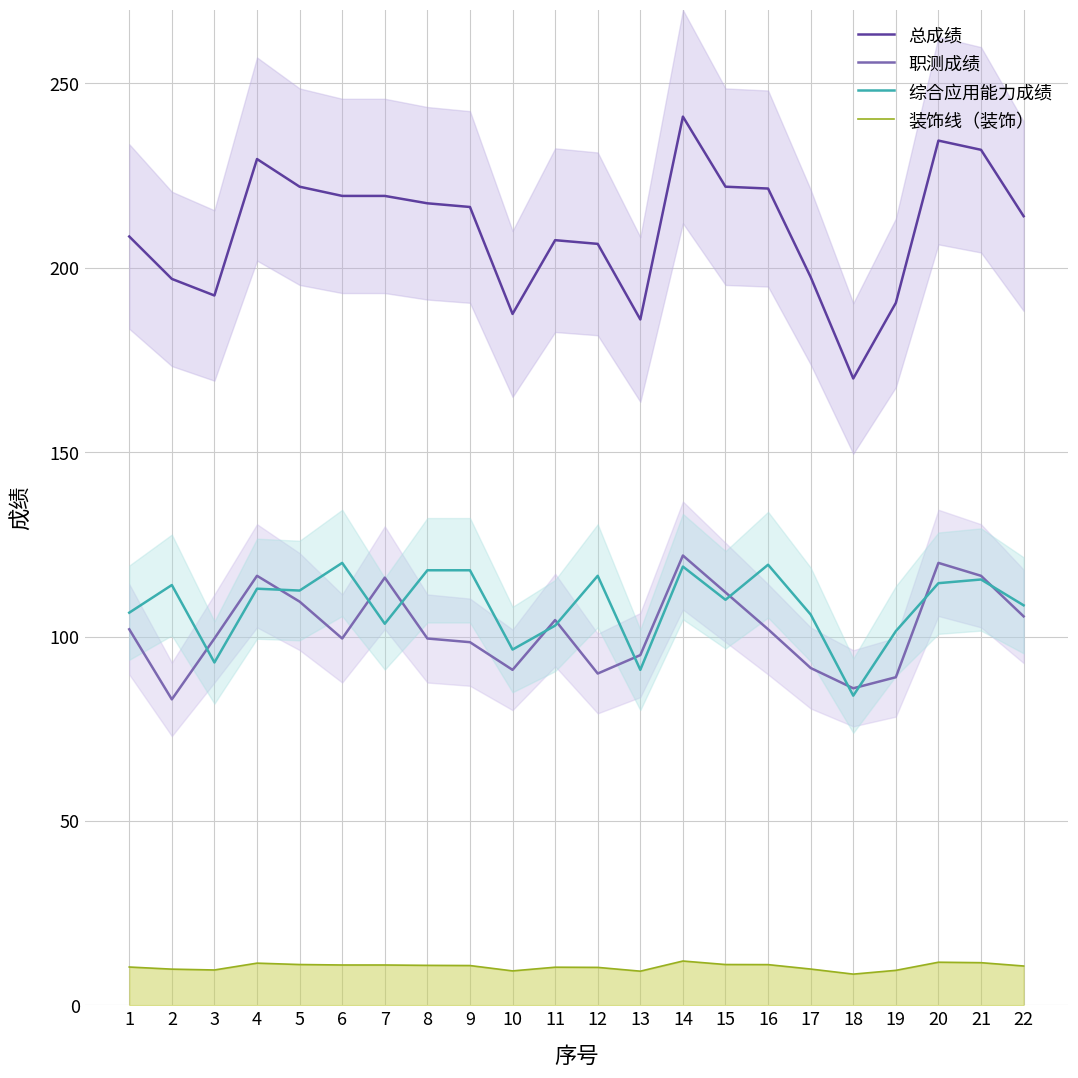

List the series in order of their peak value, highest first.

总成绩, 职测成绩, 综合应用能力成绩, 装饰线（装饰）